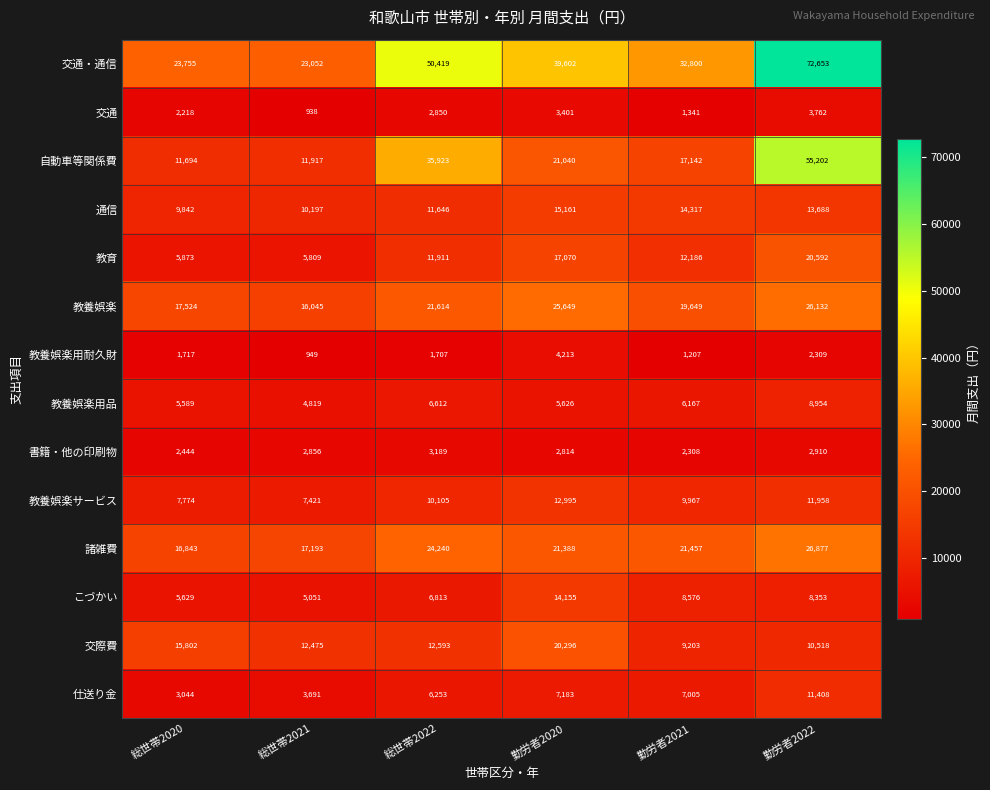

What is the minimum value for 交際費?

9203